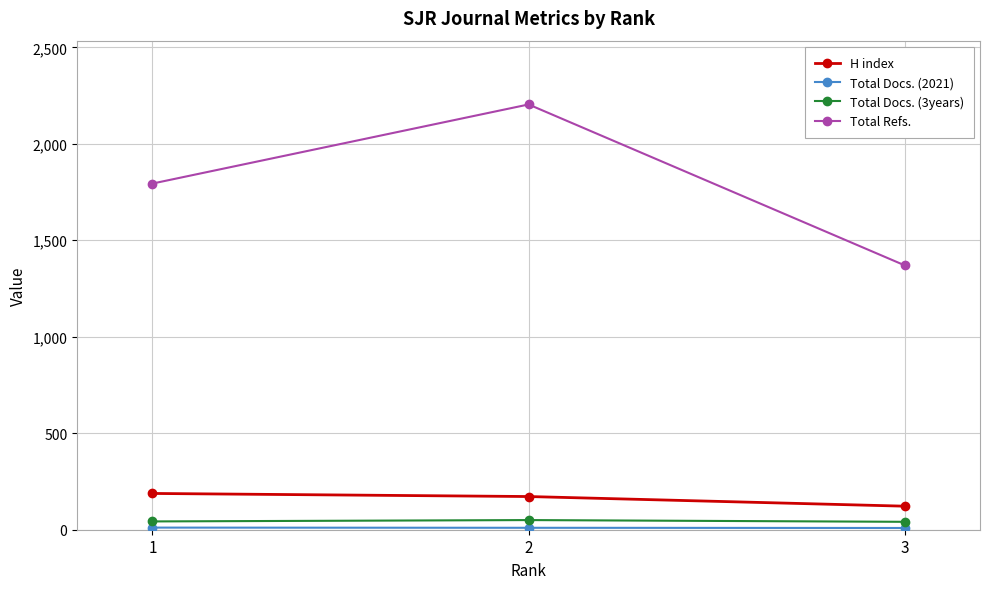

Which series has the widest spread of values?

Total Refs.